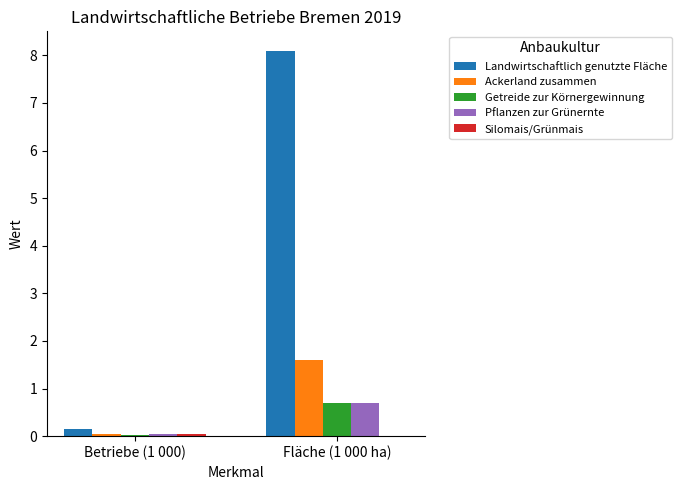

Is it true that Landwirtschaftlich genutzte Fläche equals 13.4 at Fläche (1 000 ha)?

False